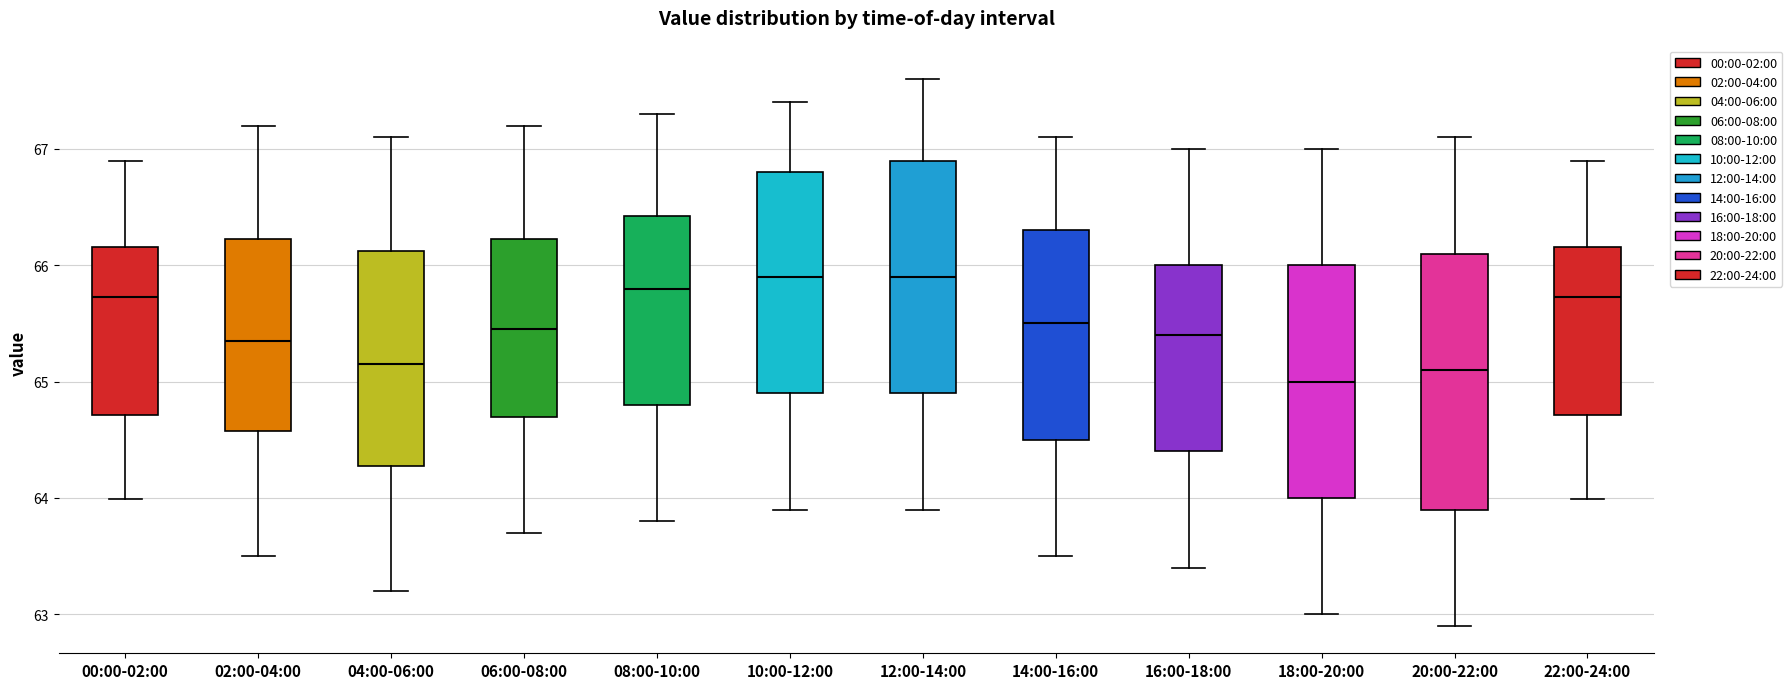

Where is the lower edge of the box for 16:00-18:00 on the y-axis? The values are not printed on the chart, so give them approximately, as read against the axis.

64.4